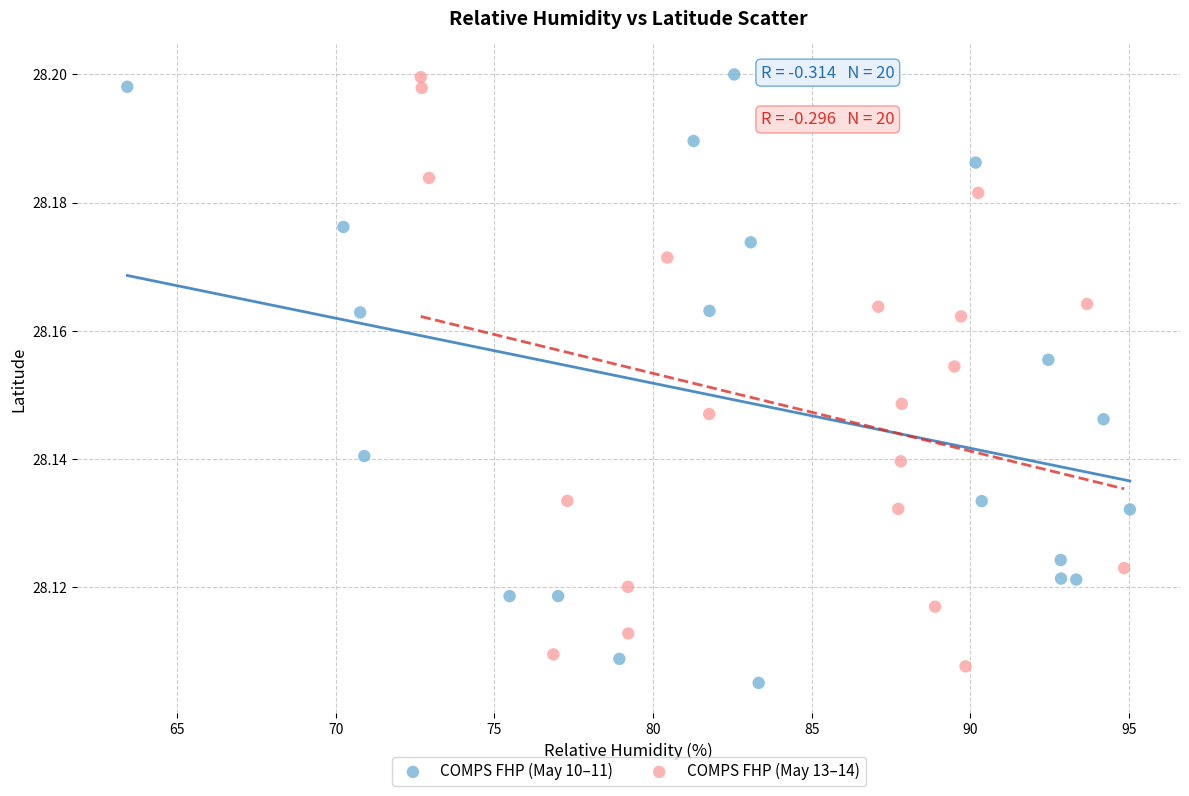

What are all the series names shown in the legend?

COMPS FHP (May 10–11), COMPS FHP (May 13–14)